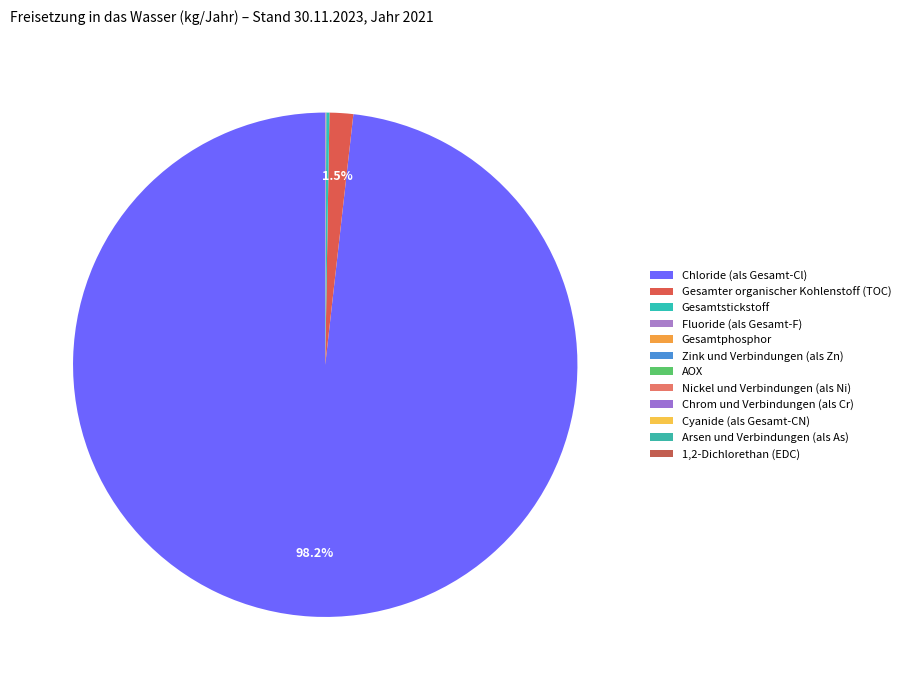

What is the smallest slice in the pie chart?

Arsen und Verbindungen (als As)